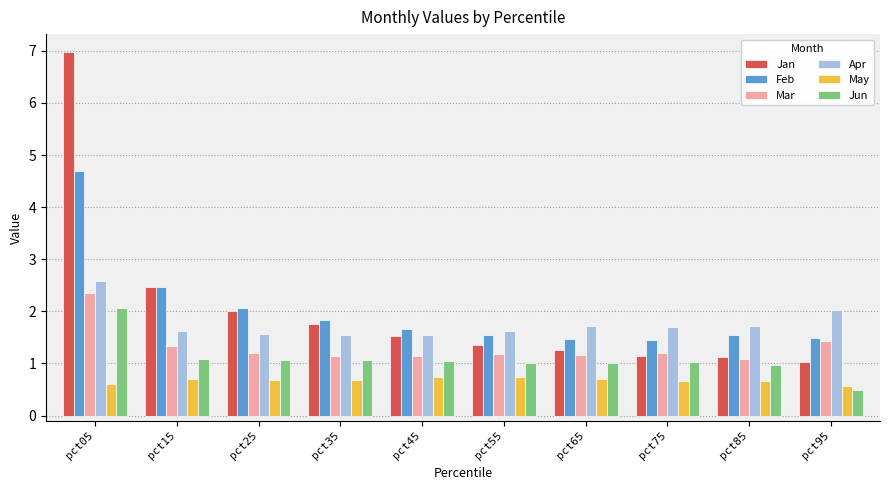

What is the approximate value of Apr at pct65?

1.7